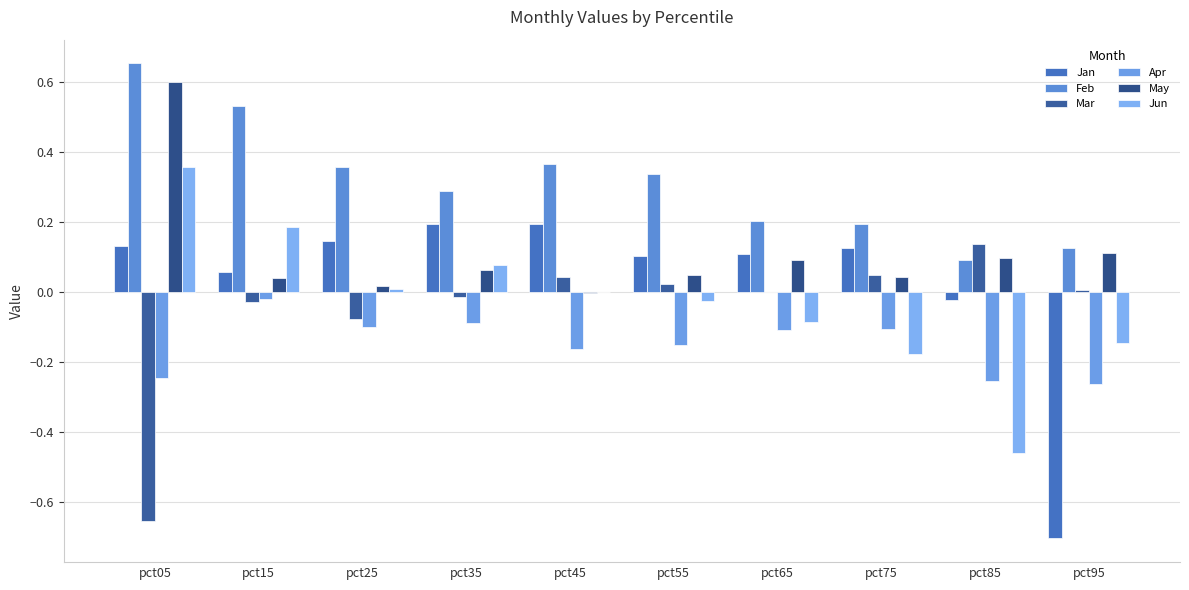

True or false: Mar has a value of -0.0 at pct35.

False